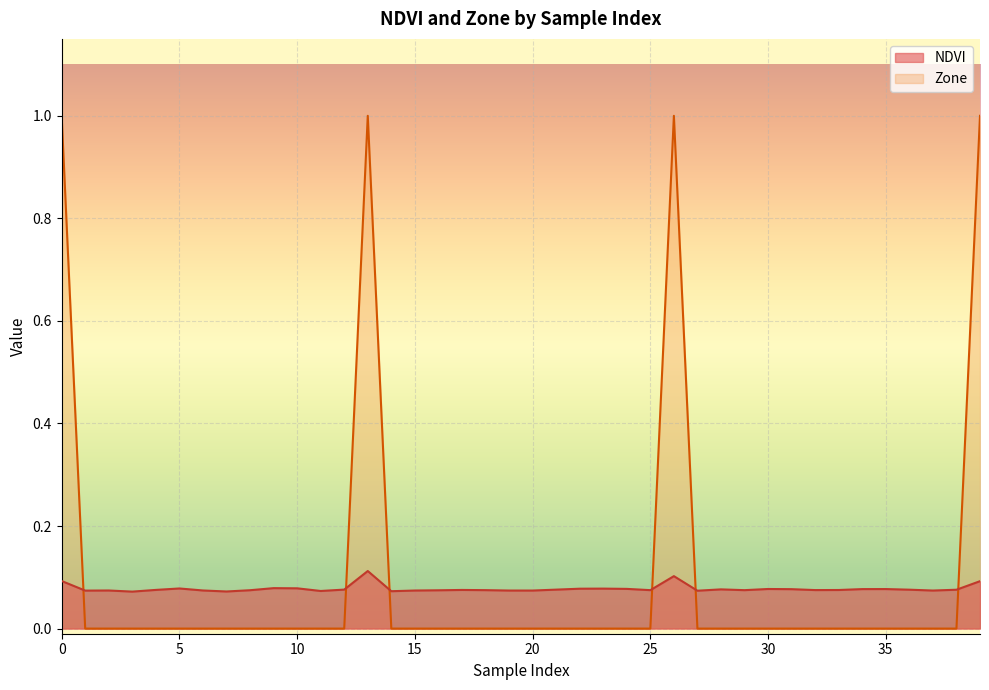

True or false: NDVI and Zone intersect in this chart.

True